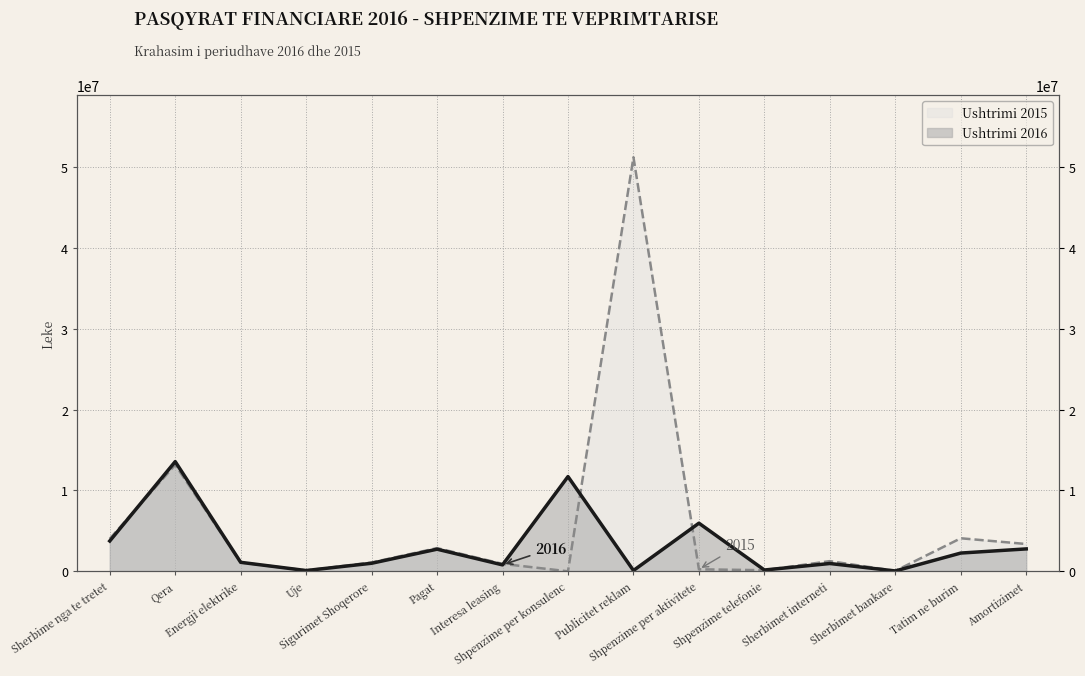

Count the number of data series in this chart.

2